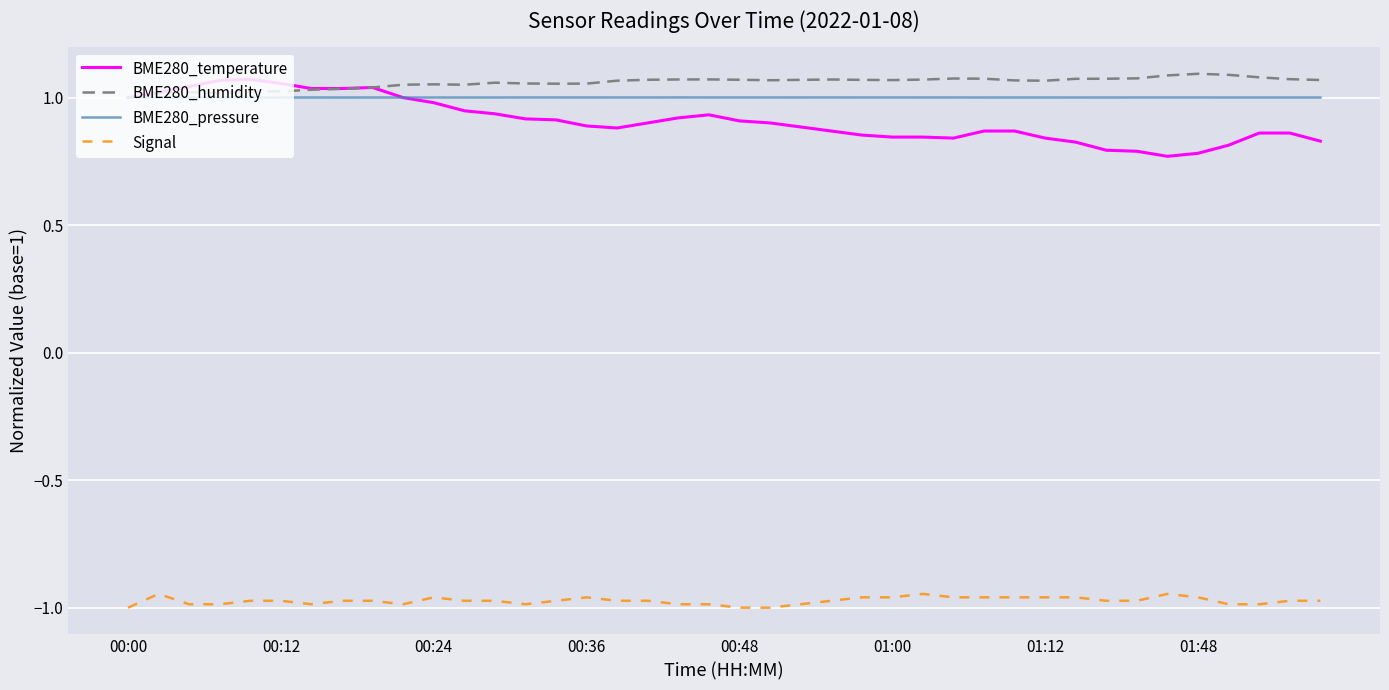

True or false: BME280_humidity and Signal intersect in this chart.

False